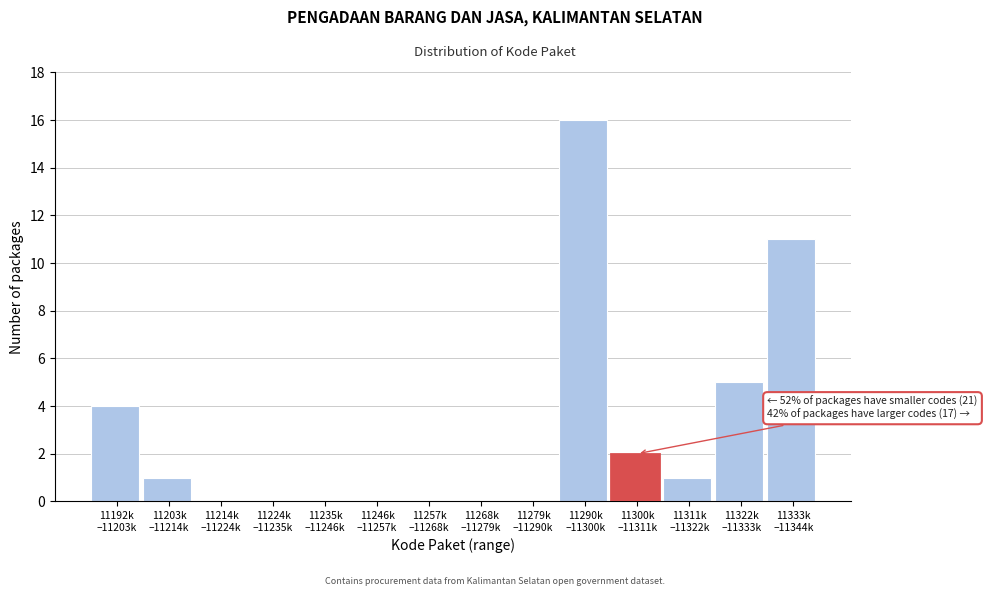

What is the greatest value displayed?

16